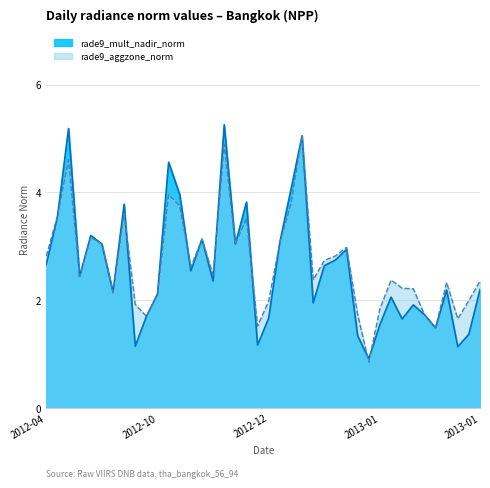

Between which two adjacent categories do rade9_aggzone_norm and rade9_mult_nadir_norm first intersect?

2012-04 and 2012-05